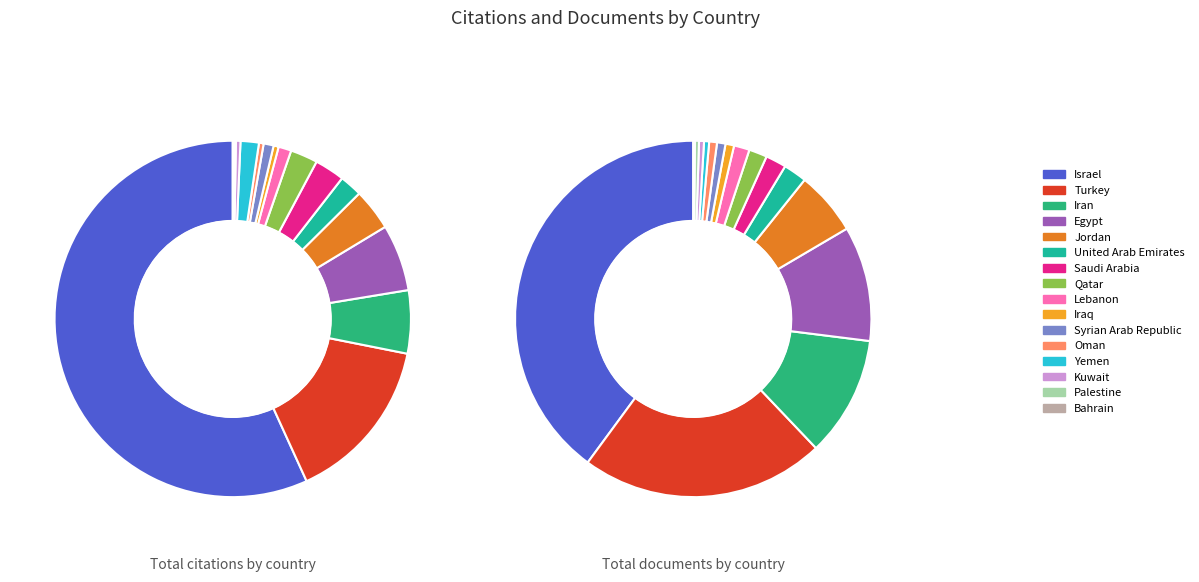

Which has a higher value, Syrian Arab Republic or Palestine?

Syrian Arab Republic